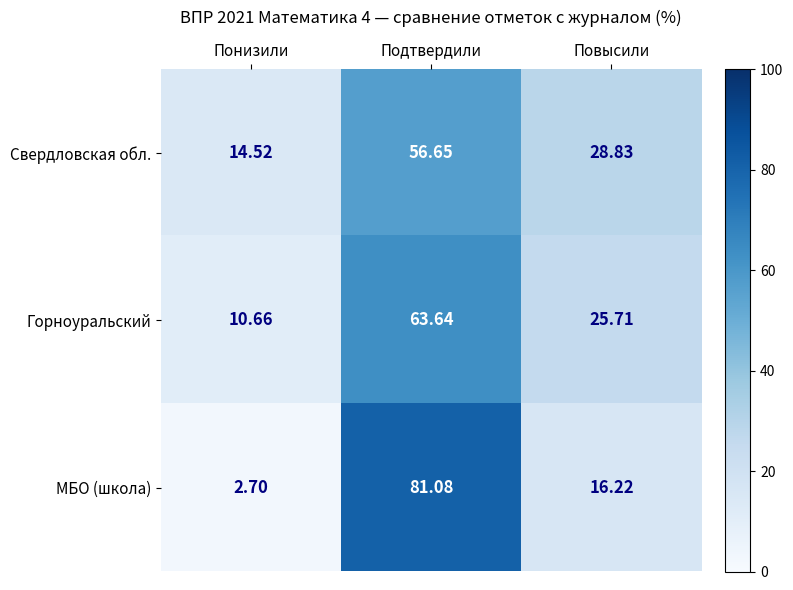

At Понизили, list the series in order from largest to smallest.

Свердловская обл., Горноуральский, МБО (школа)